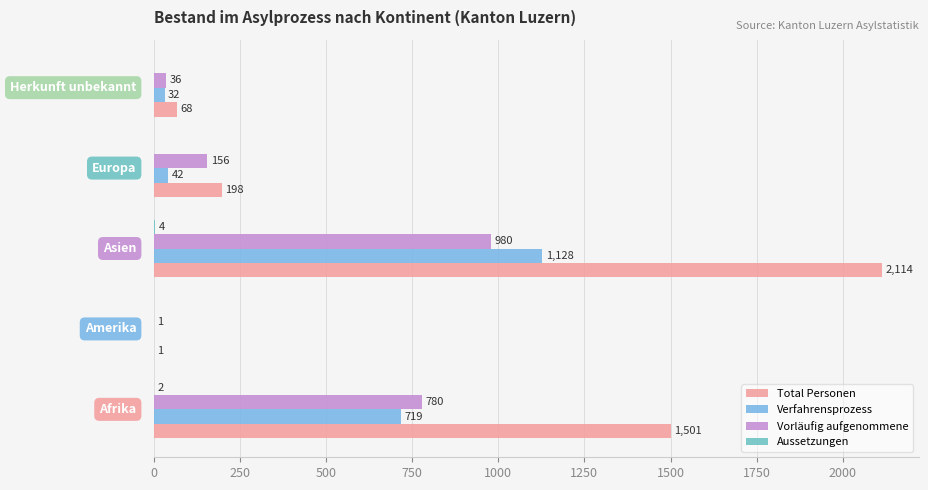

Count the number of categories in the chart.

5